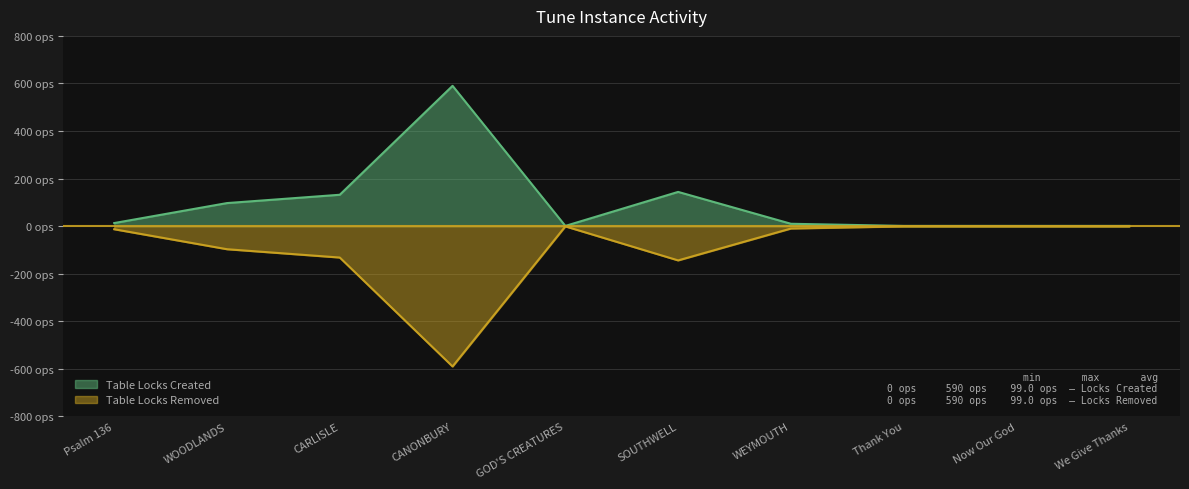

True or false: Table Locks Removed and Table Locks Created cross at least once.

False